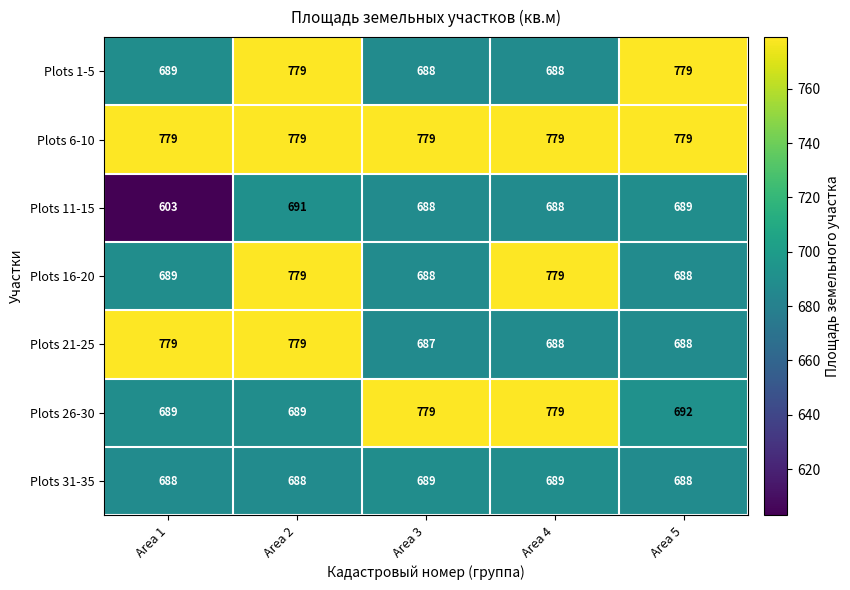

What is the approximate value of Plots 11-15 at Area 4, to the nearest 10?

690